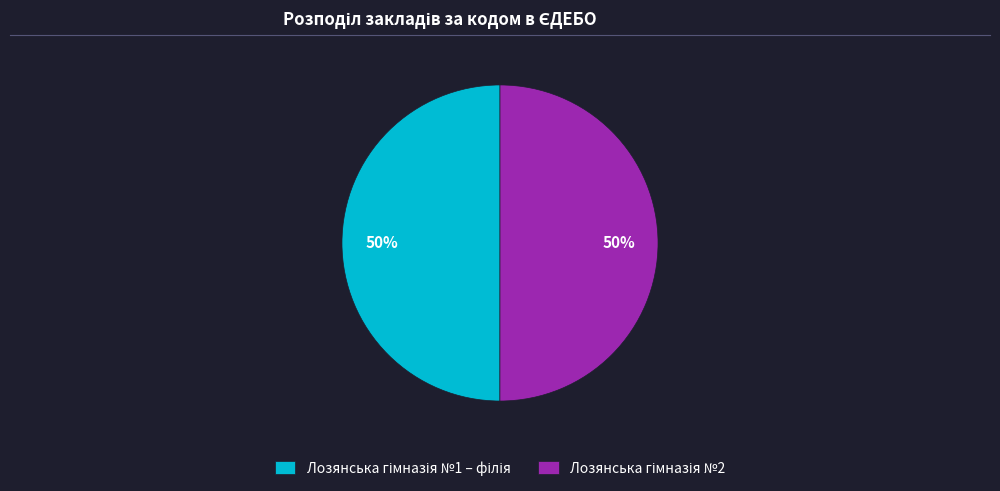

To the nearest percent, what is the average slice percentage?

50%